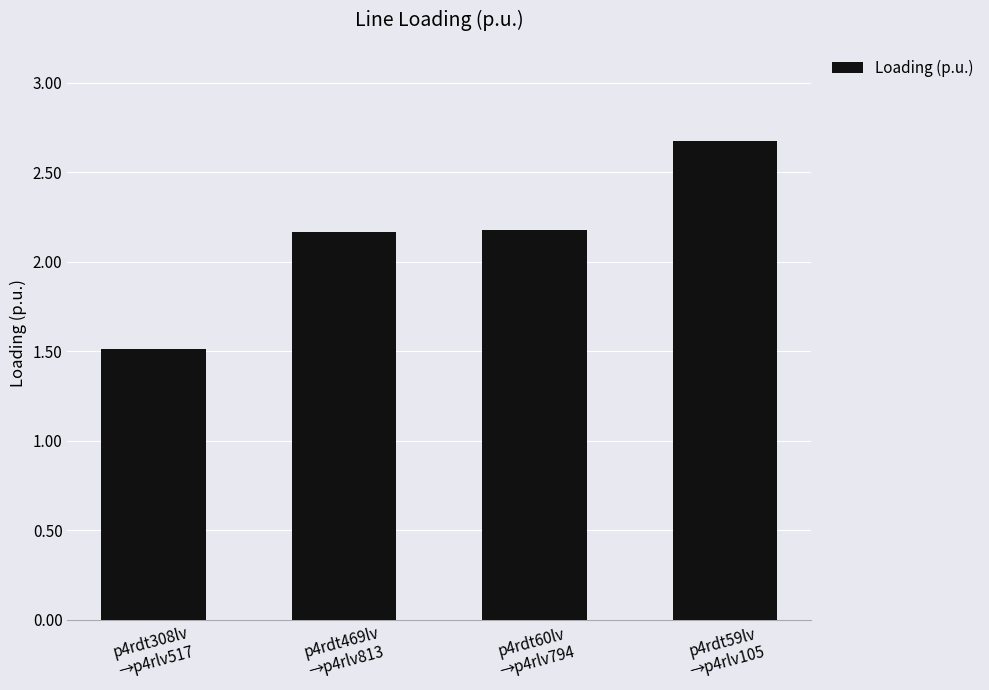

What is the average value?

2.1